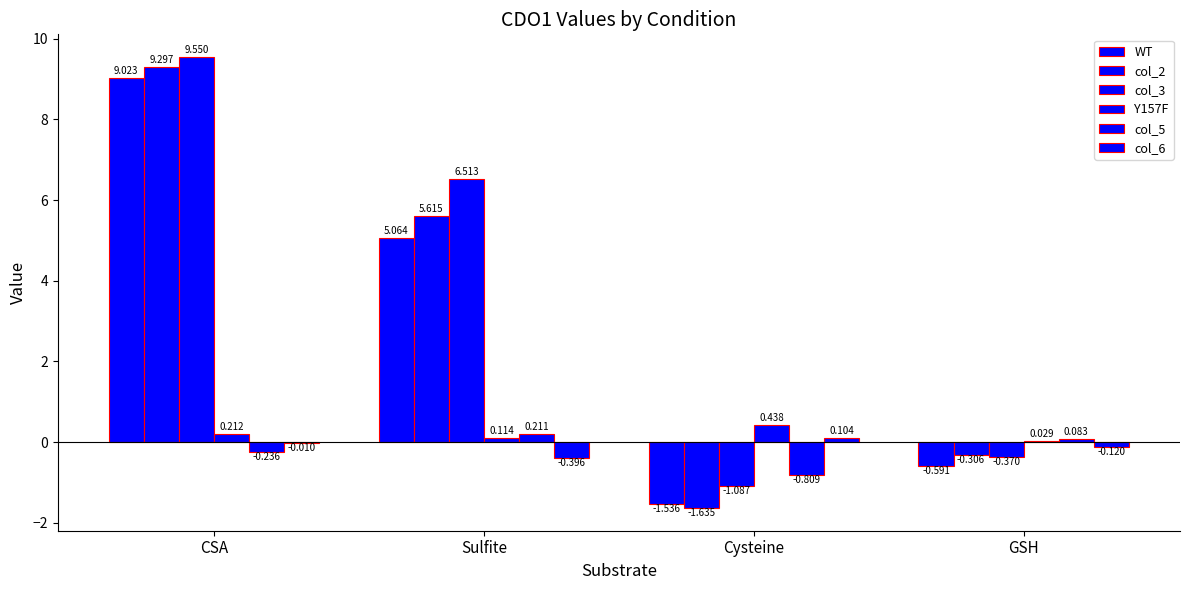

True or false: WT has a value of 5.1 at Sulfite.

True